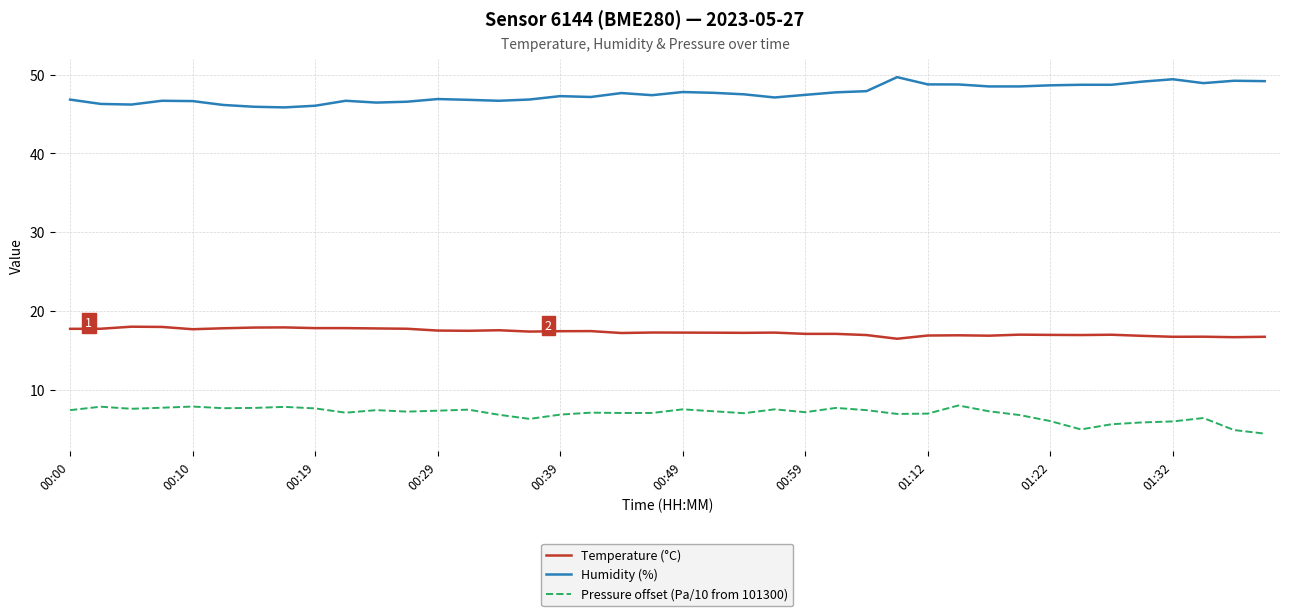

Does the chart display data point markers on the line(s)?

No